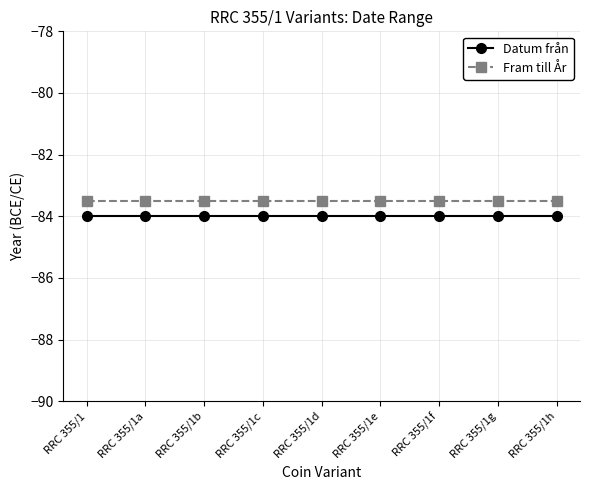

What is the label of the 7th point from the left?

RRC 355/1f